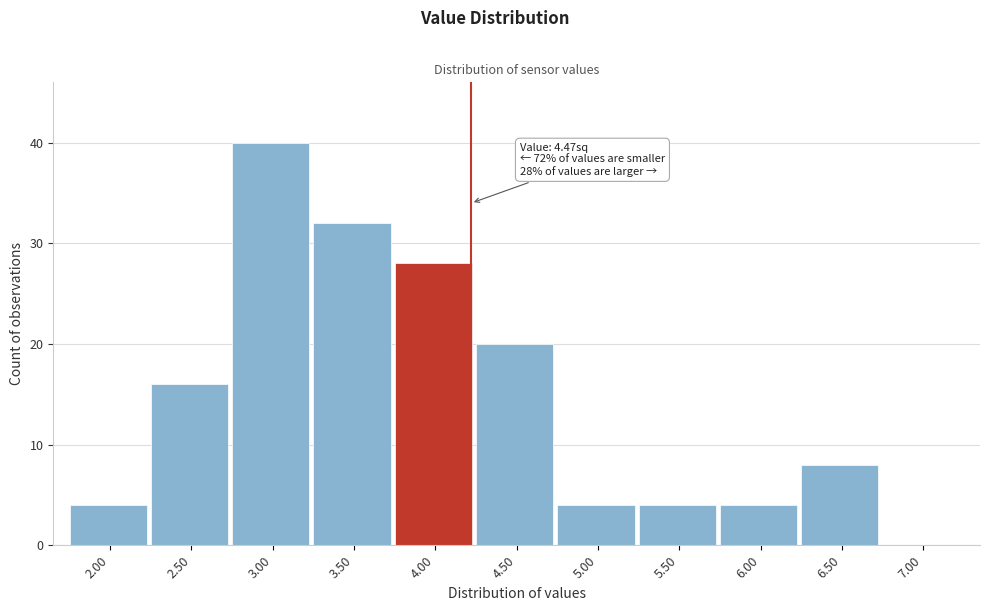

Reading left to right, what are all the values shown in this chart?

2.00=4	2.50=16	3.00=40	3.50=32	4.00=28	4.50=20	5.00=4	5.50=4	6.00=4	6.50=8	7.00=0